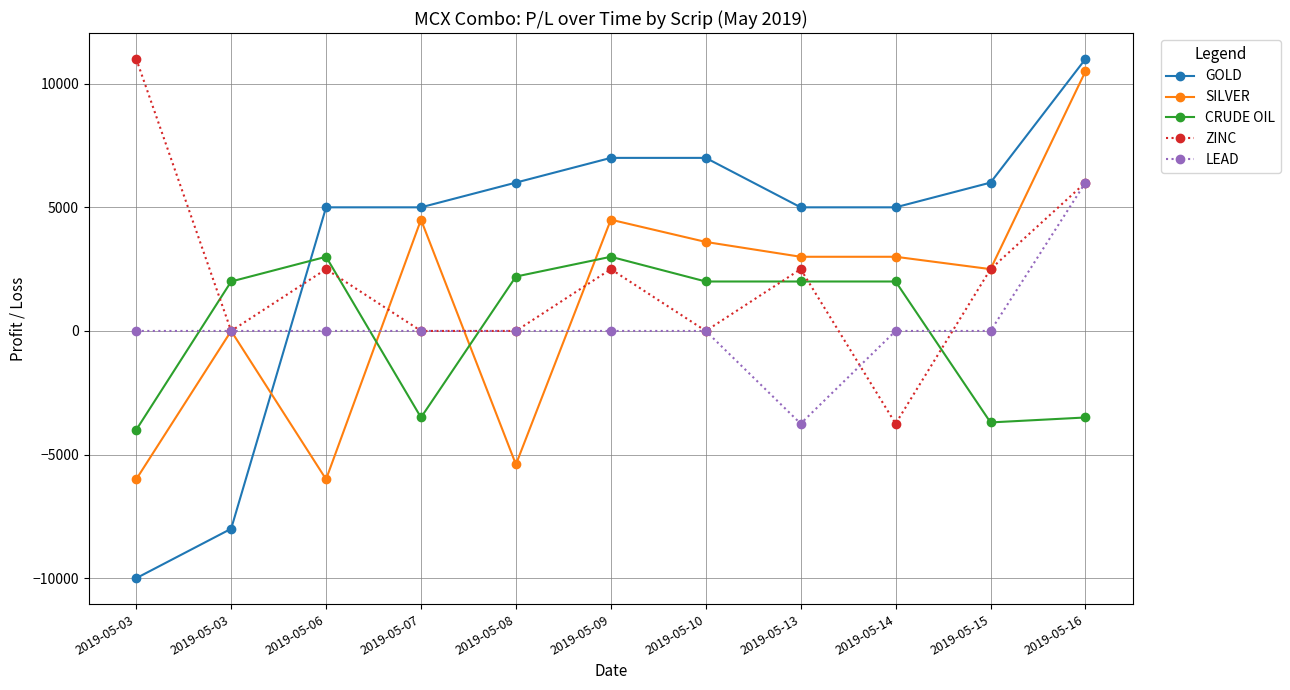

What is the spread (max minus min) of values at 2019-05-09?

7000